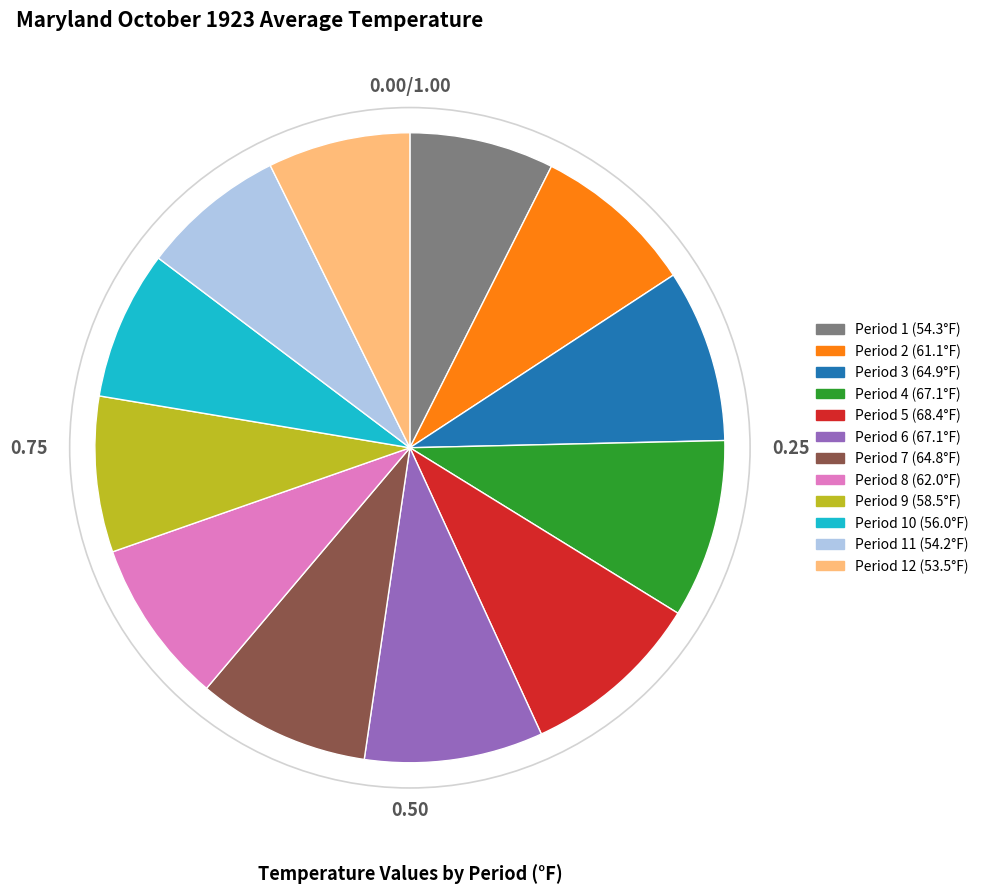

Does any single category account for the majority?

No